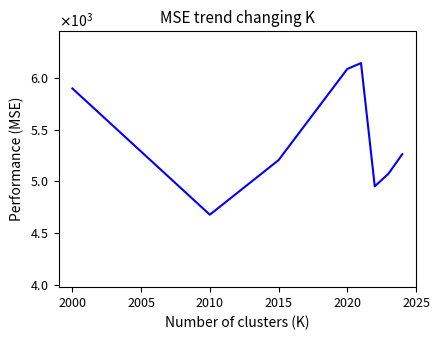

What is the value of the 3rd point from the left?

5205.0